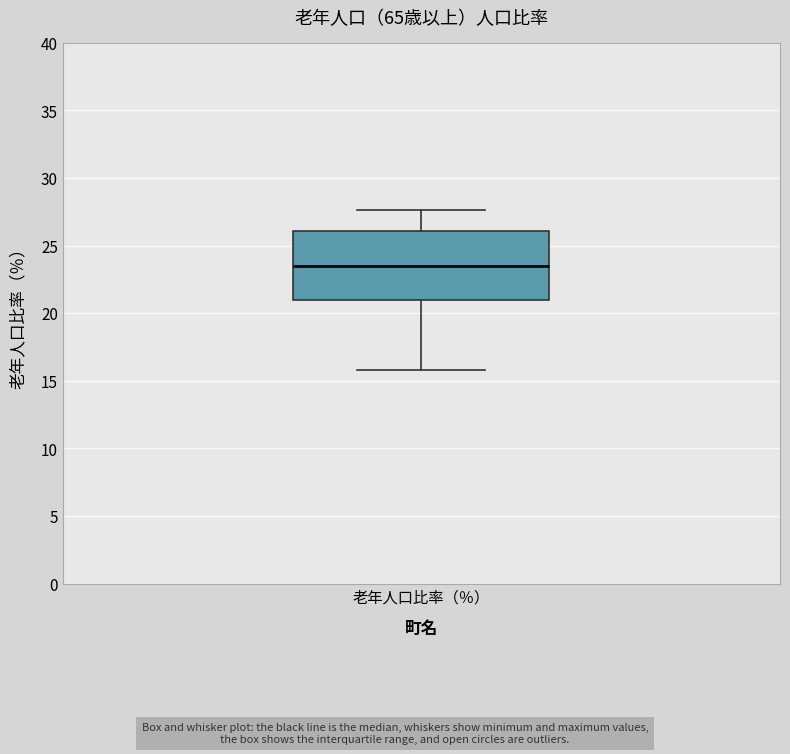

Transcribe this box plot: give where the median line is, the range the box spans, and where the two whiskers end, as read against the y-axis. The values are not printed on the chart, so give them approximately, as read against the axis.

median 23.5, box 21.0 to 26.0, whiskers 16.0 to 27.5